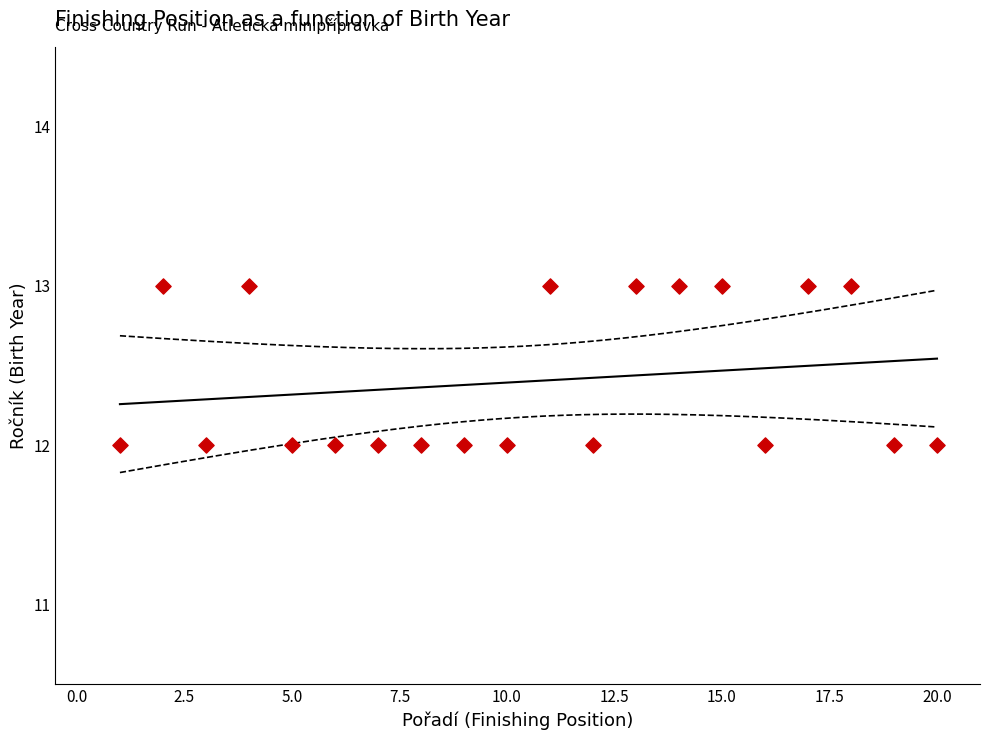

What is the range of X values (max minus min)?

19